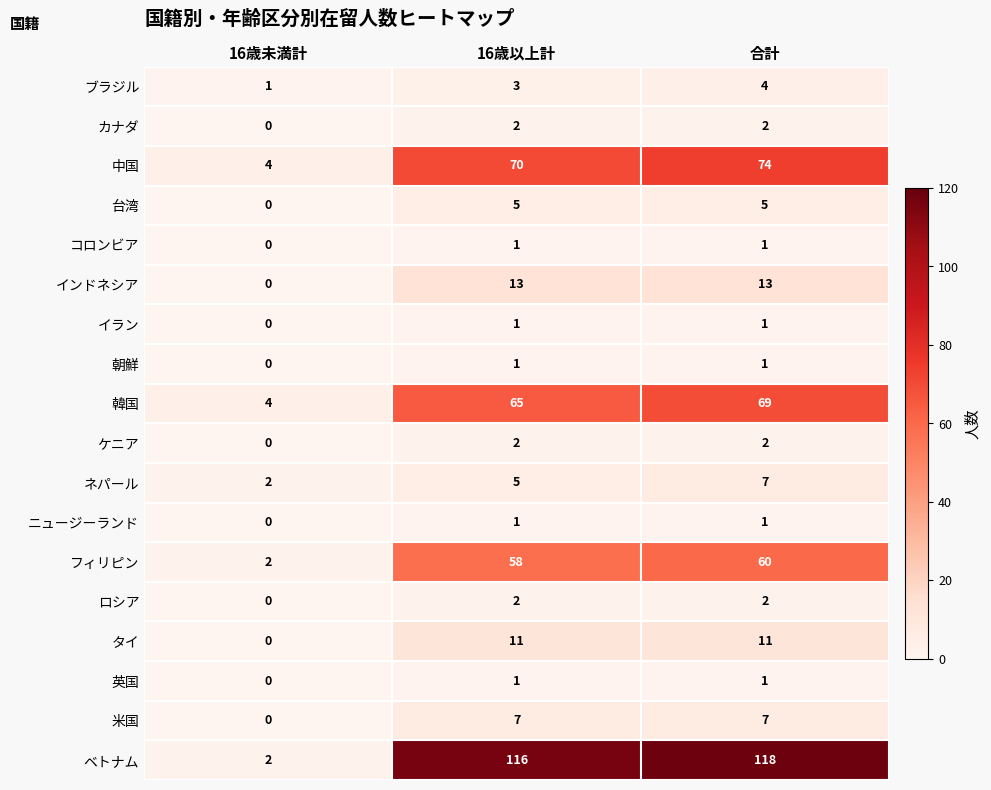

At which category does the chart reach its minimum across all series?

16歳未満計